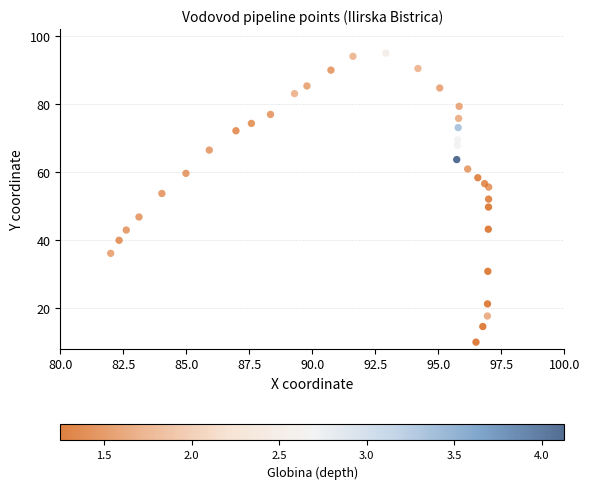

What is the range of X values (max minus min)?

15.0